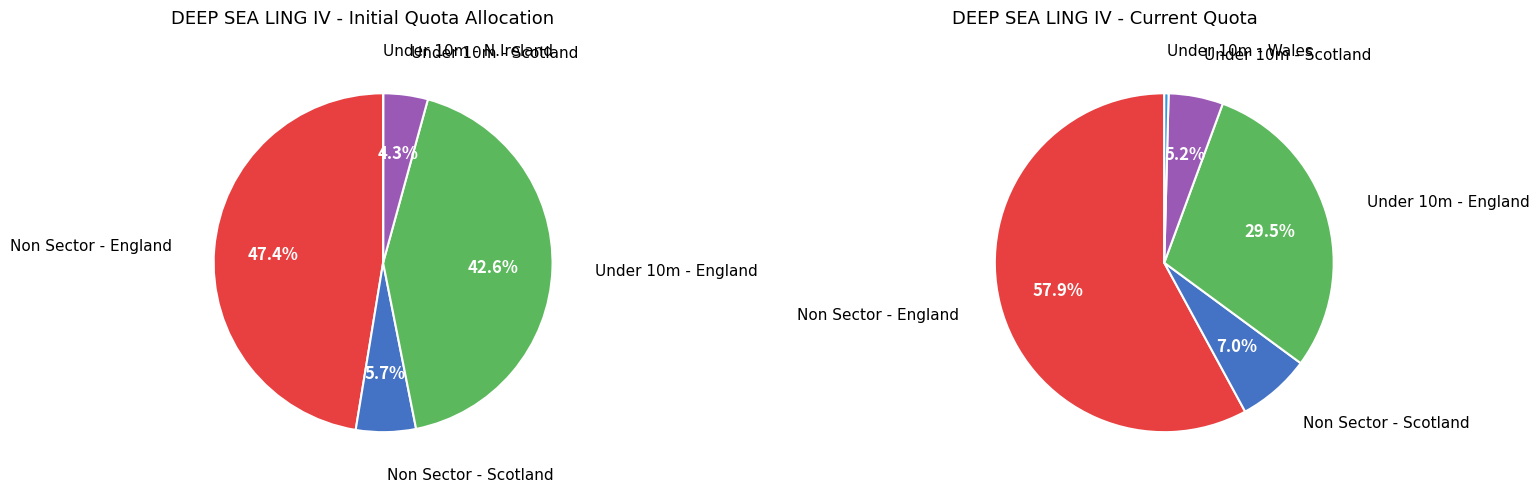

To the nearest percent, what is the average slice percentage?

20%